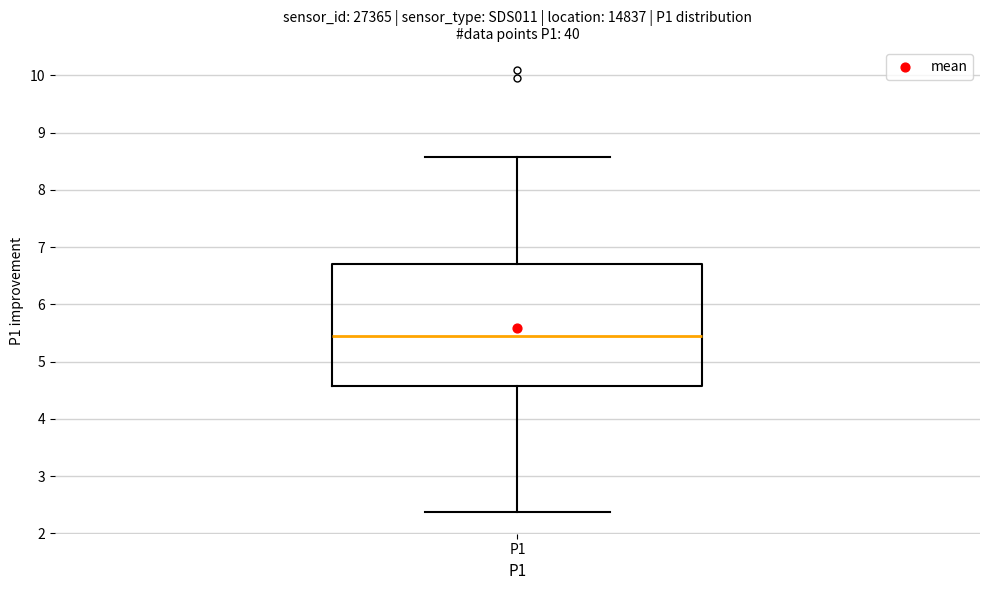

Read this box plot against the y-axis: the position of the median line, the range covered by the box, and the ends of both whiskers. The values are not printed on the chart, so give them approximately, as read against the axis.

median 5.4, box 4.6 to 6.7, whiskers 2.4 to 8.6